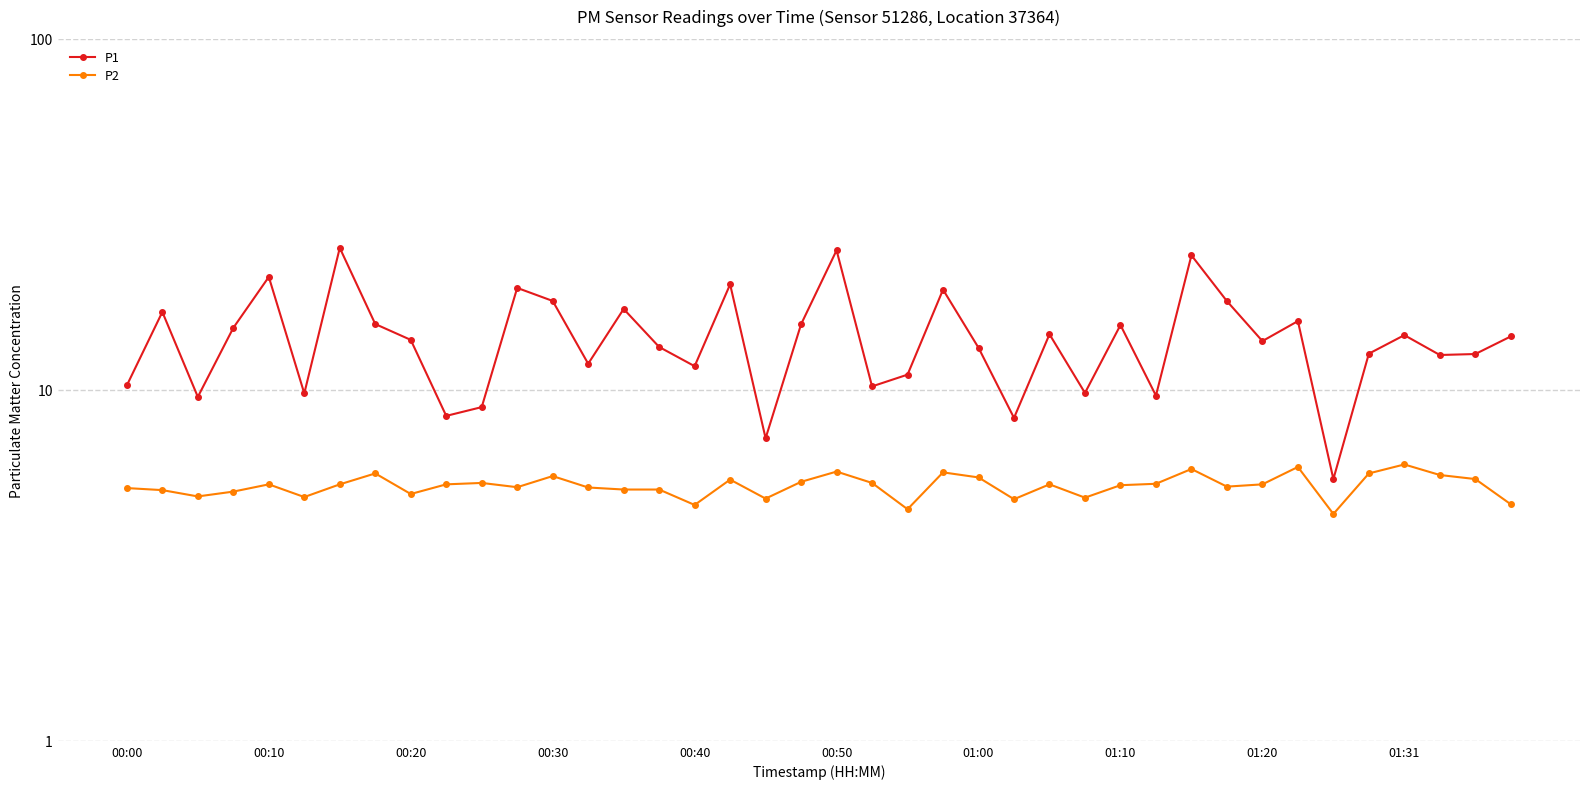

True or false: P2 and P1 cross at least once.

False